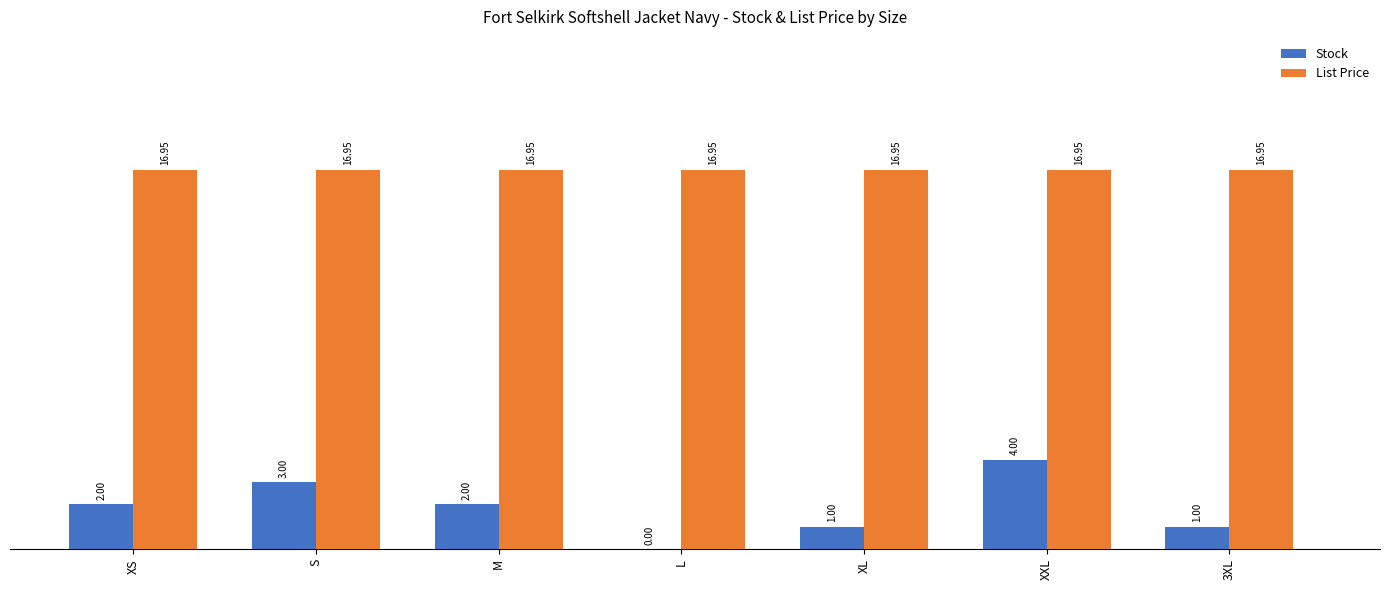

Does the chart contain stacked bars?

No